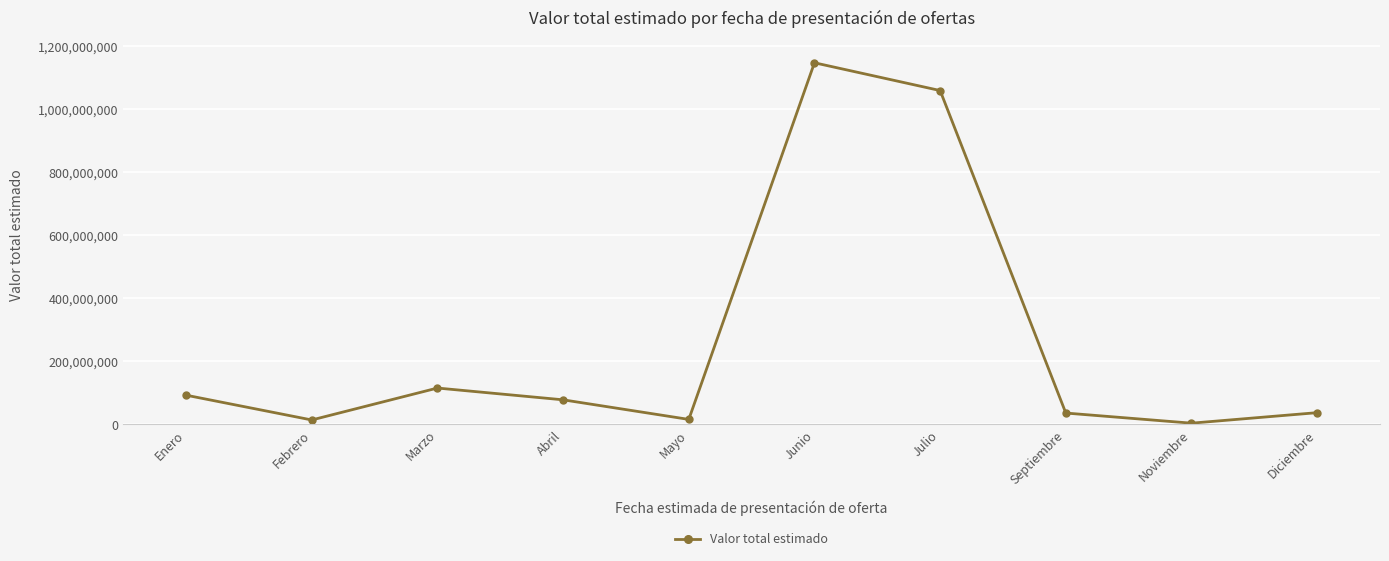

Which label corresponds to the largest value in the chart?

Junio